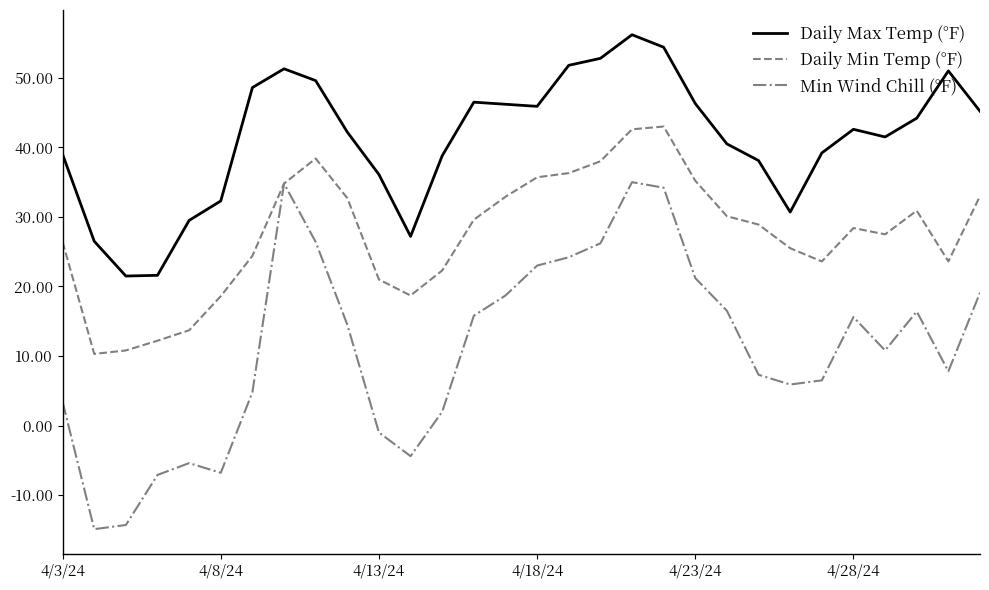

What is the minimum value for Daily Min Temp (°F)?

10.3